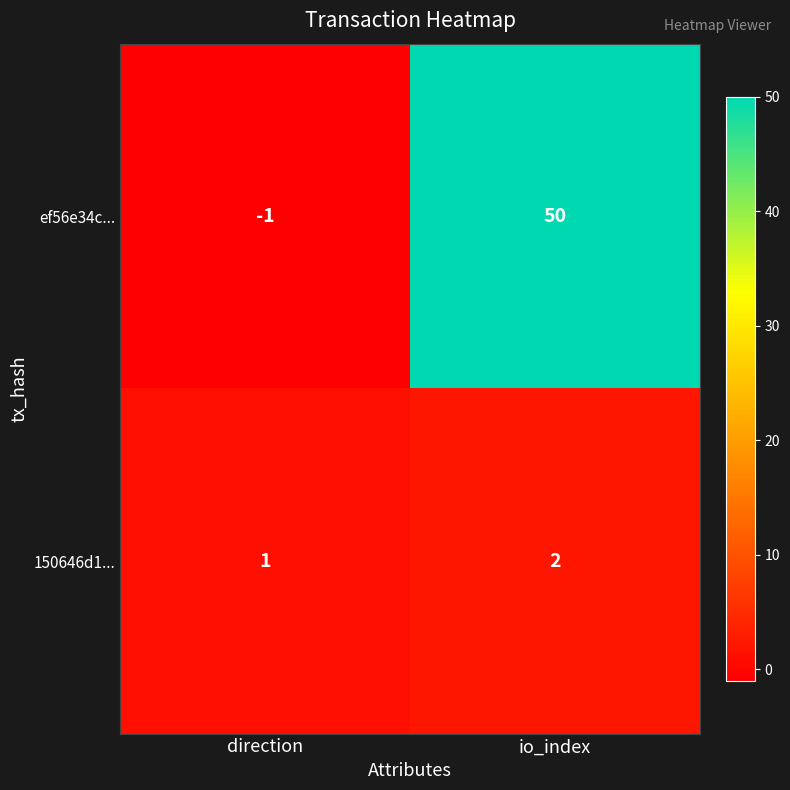

The ef56e34c... series shows 50 at io_index. True or false?

True